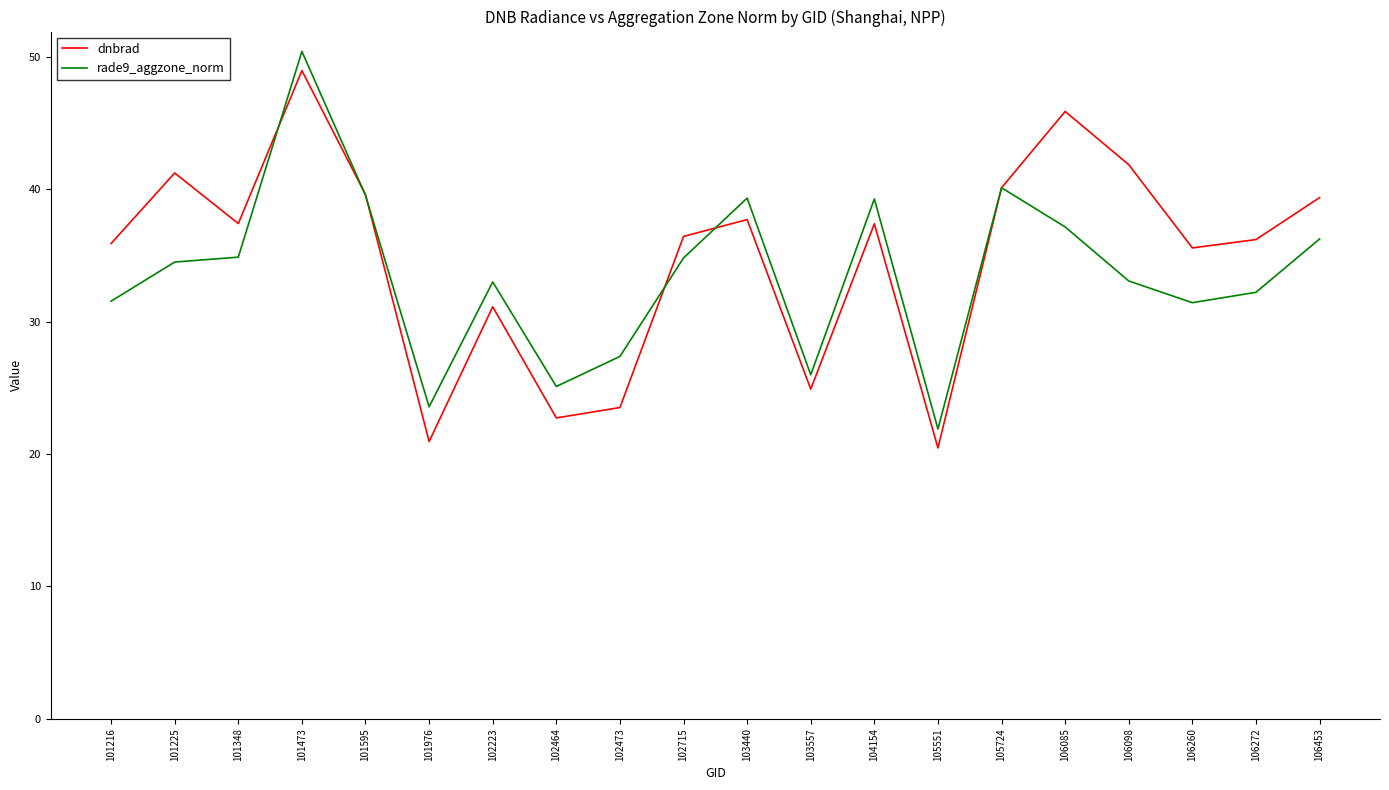

What value does the dnbrad series have at 101473?

49.0